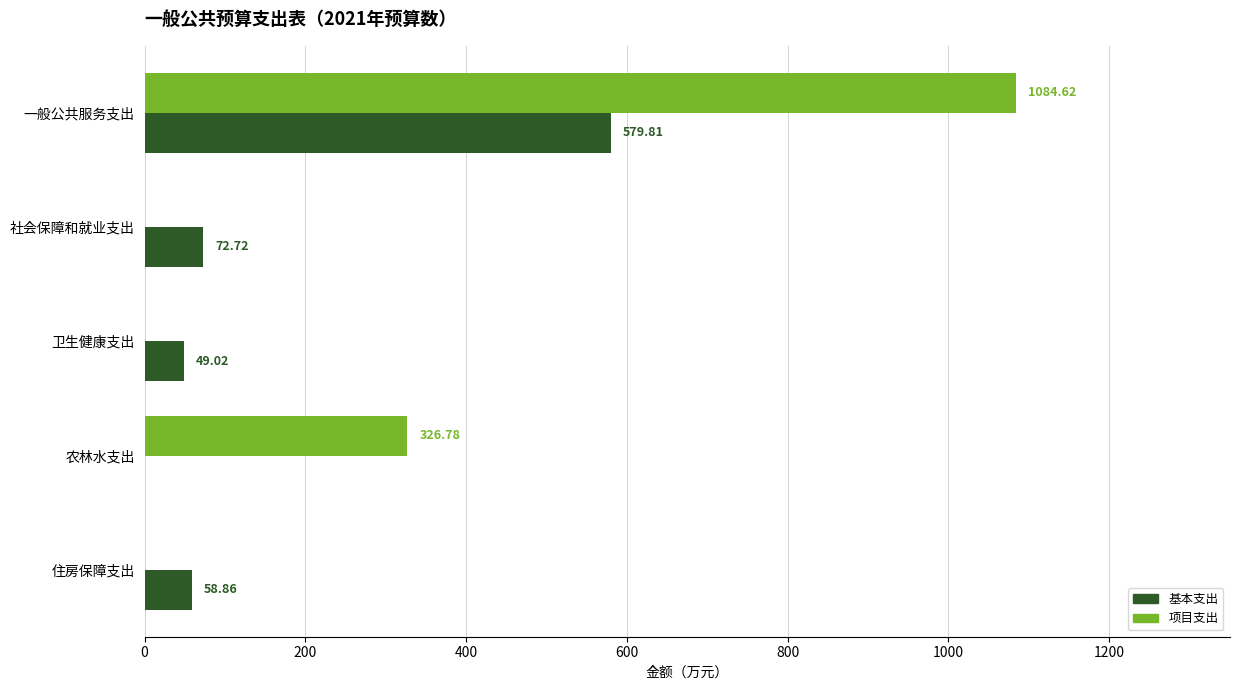

What is the sum of the 基本支出 values at 社会保障和就业支出 and 住房保障支出?

131.6